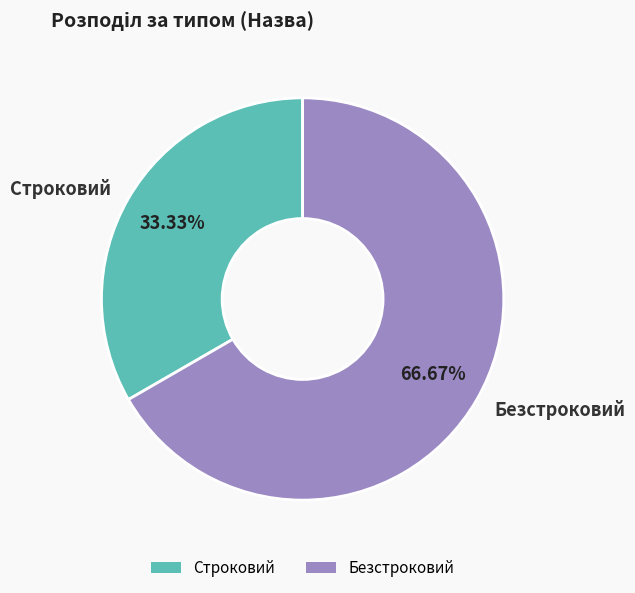

Does Безстроковий represent more than half of the total?

Yes